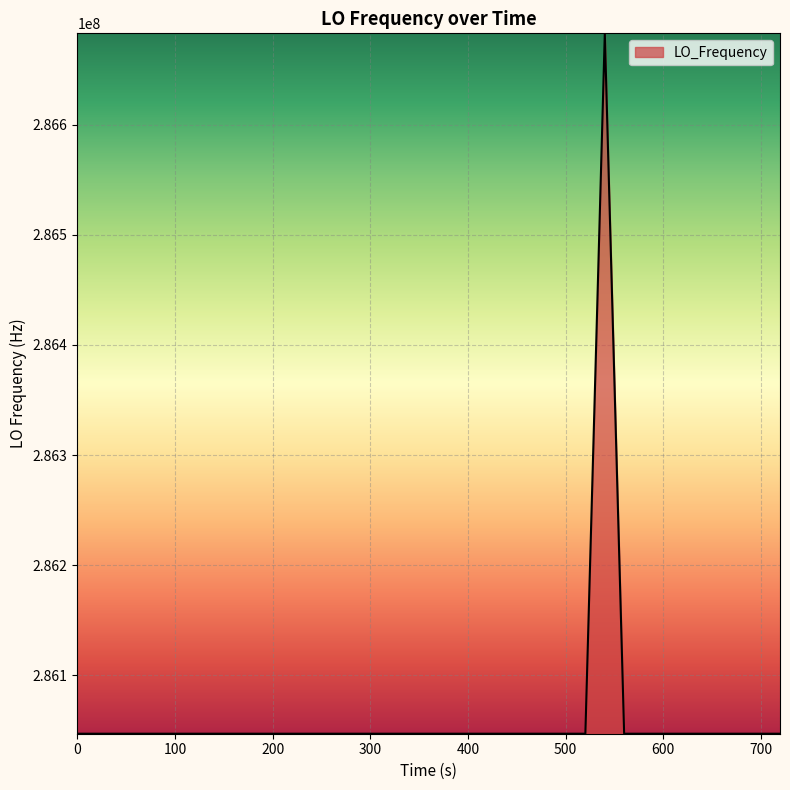

What is the smallest value displayed?

286046995.4